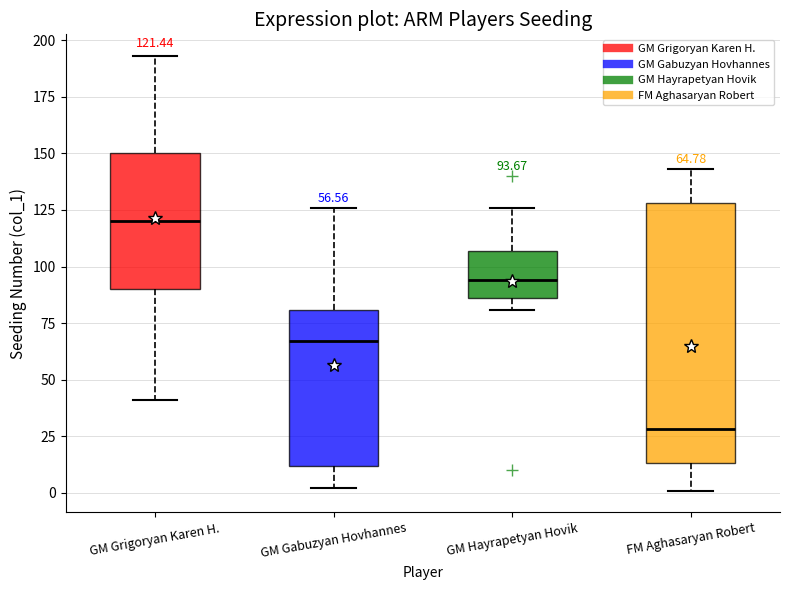

Which box is the tallest, from its lower edge to its upper edge?

FM Aghasaryan Robert